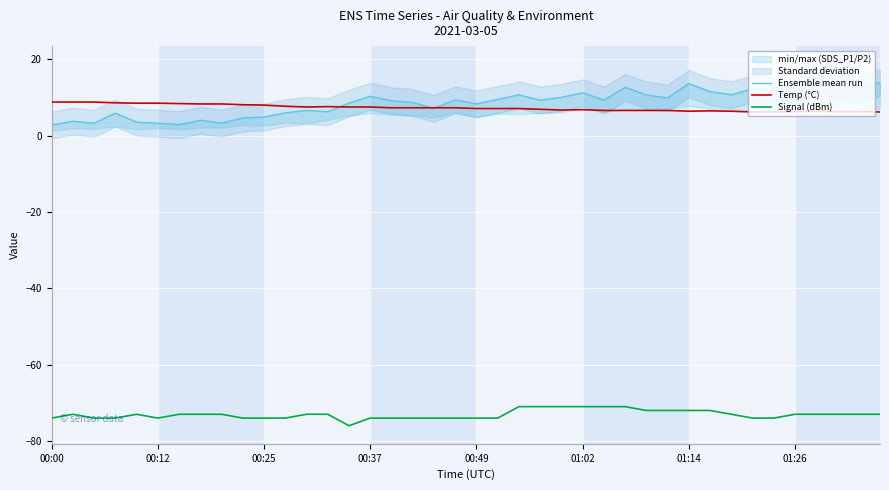

True or false: Temp (°C) and Signal (dBm) cross at least once.

False